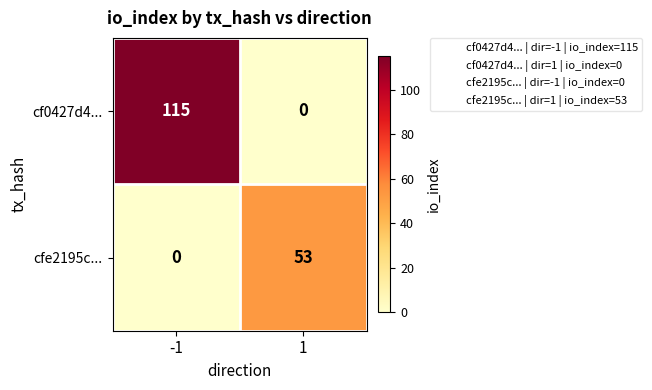

At which category does the chart reach its peak across all series?

-1